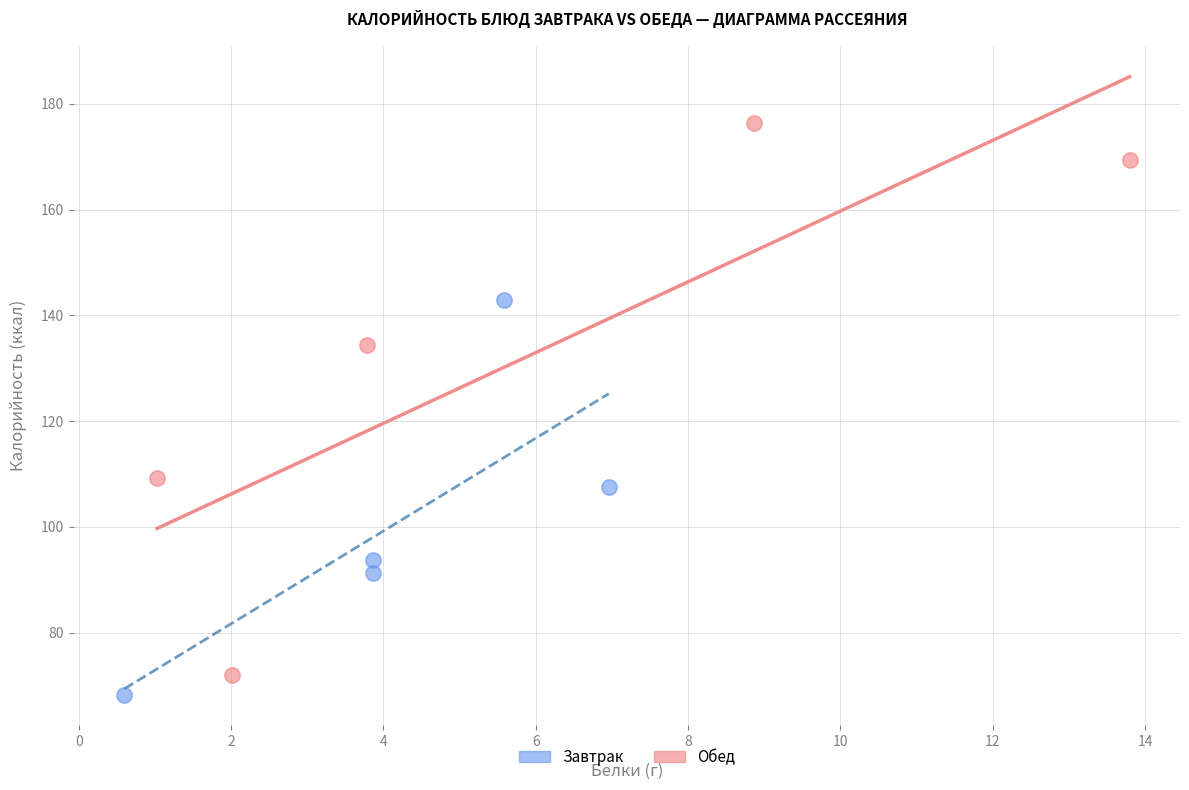

Which series has the largest Y range (max minus min)?

Обед